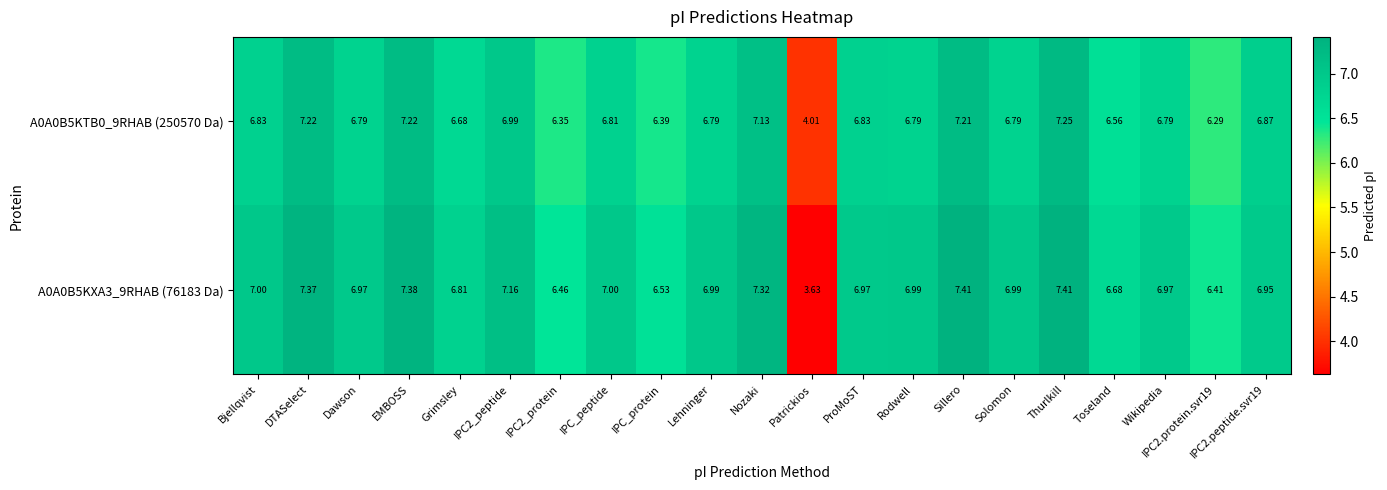

At which label does A0A0B5KTB0_9RHAB (250570 Da) first exceed 6?

Bjellqvist